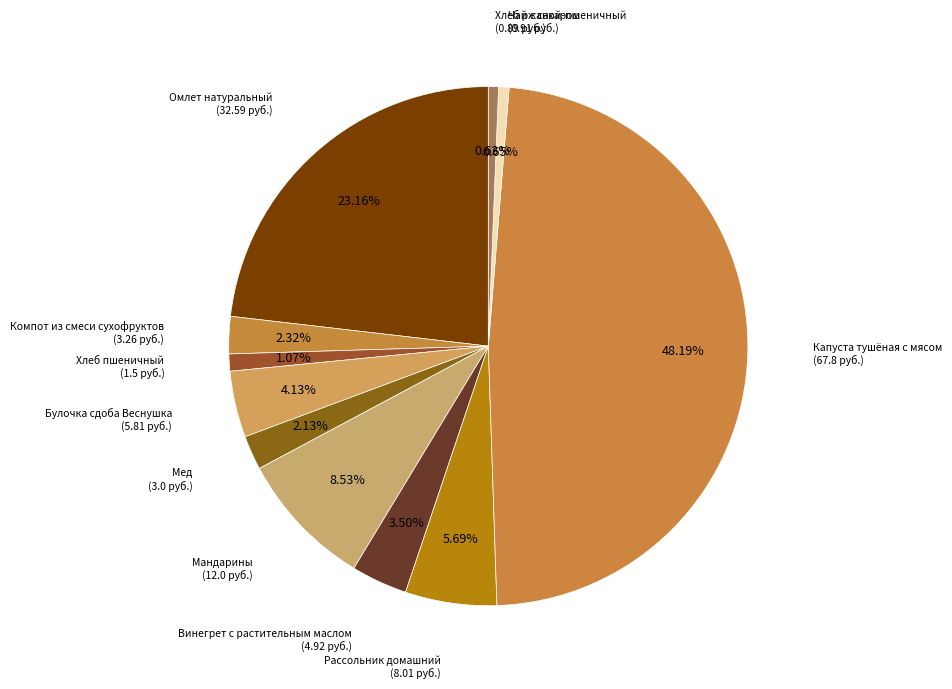

Count the number of slices in the pie.

11